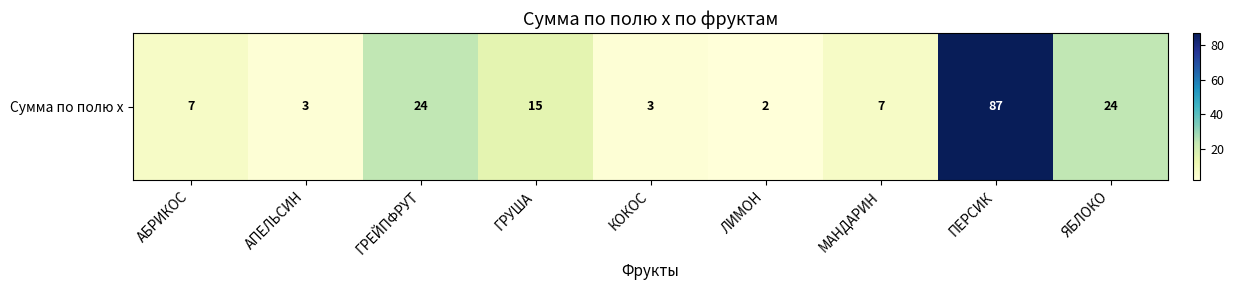

True or false: the data shows 24 at ГРЕЙПФРУТ.

True